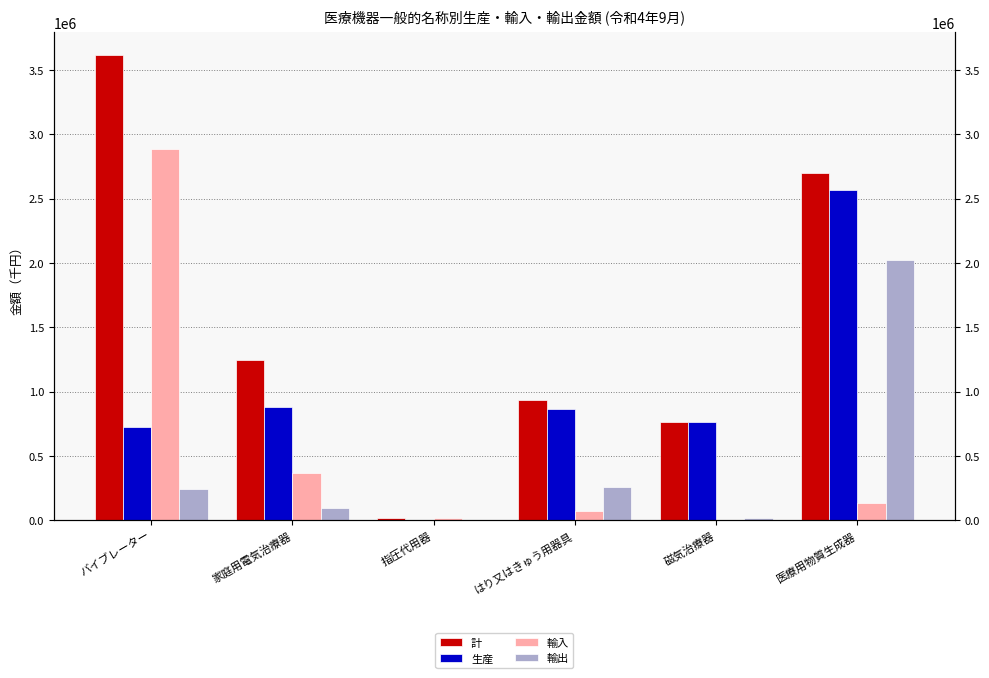

Which has a higher value, 指圧代用器 or 家庭用電気治療器?

家庭用電気治療器